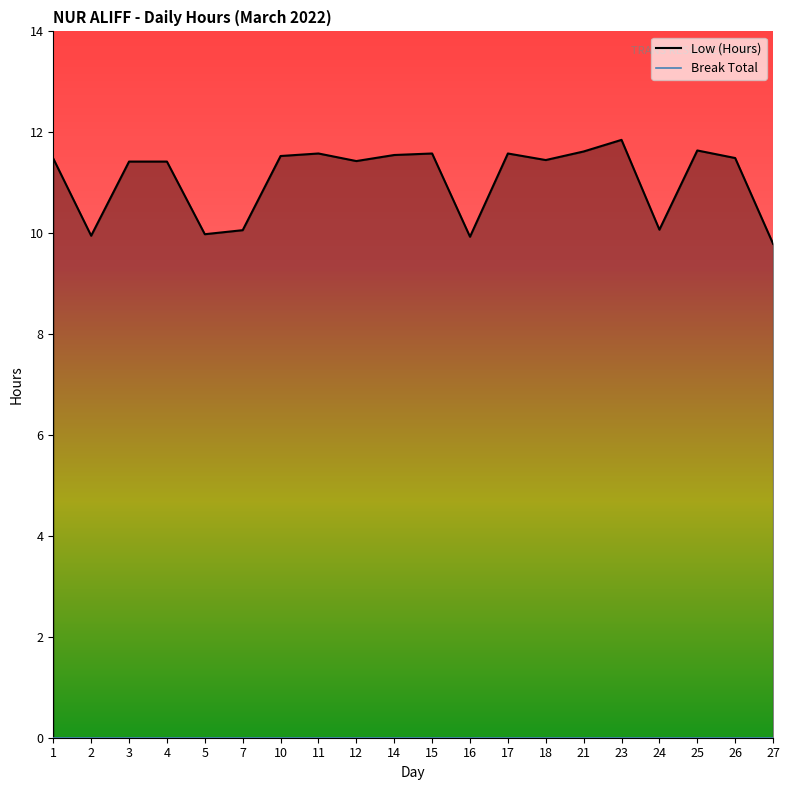

Reading left to right, list all the values displayed in this chart.

1=11.5	2=9.9	3=11.4	4=11.4	5=10.0	7=10.1	10=11.5	11=11.6	12=11.4	14=11.6	15=11.6	16=9.9	17=11.6	18=11.4	21=11.6	23=11.8	24=10.1	25=11.6	26=11.5	27=9.8